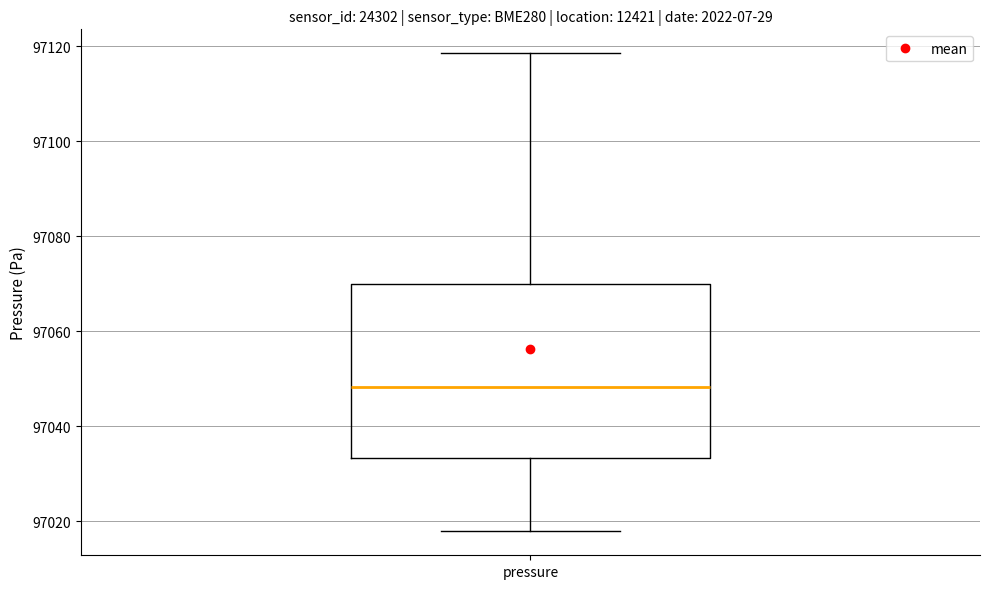

Where is the upper edge of the box for pressure on the y-axis? The values are not printed on the chart, so give them approximately, as read against the axis.

97070